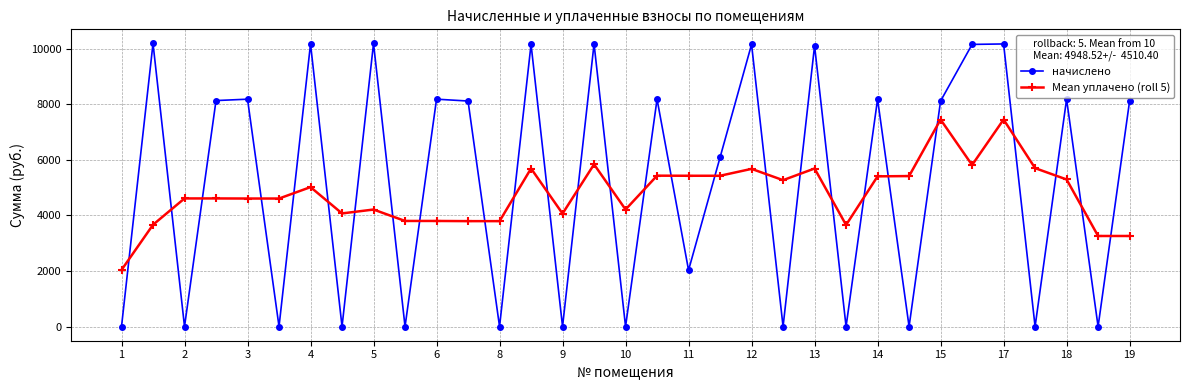

True or false: начислено and Mean уплачено (roll 5) cross at least once.

True